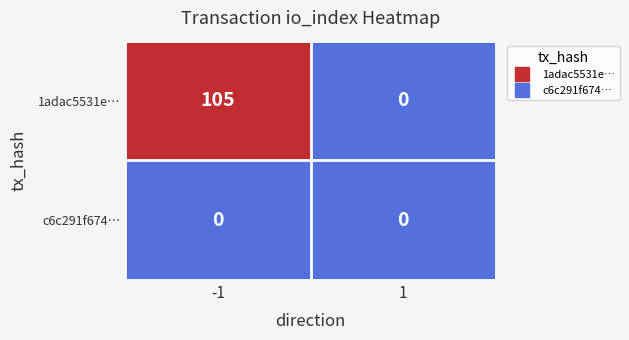

Reading right to left, extract all data points from this chart.

1adac5531e…: 0	105
c6c291f674…: 0	0